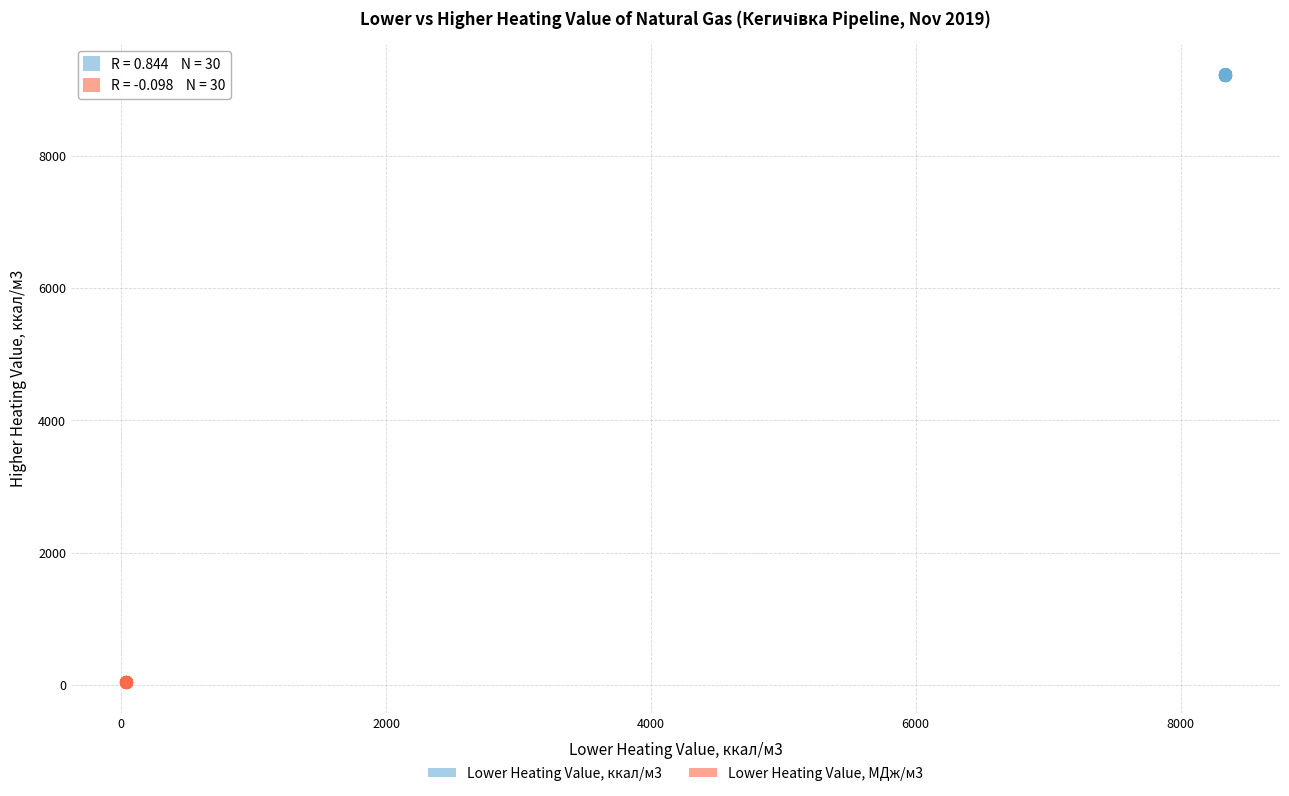

Which series contains the highest Y value?

Lower Heating Value, ккал/м3